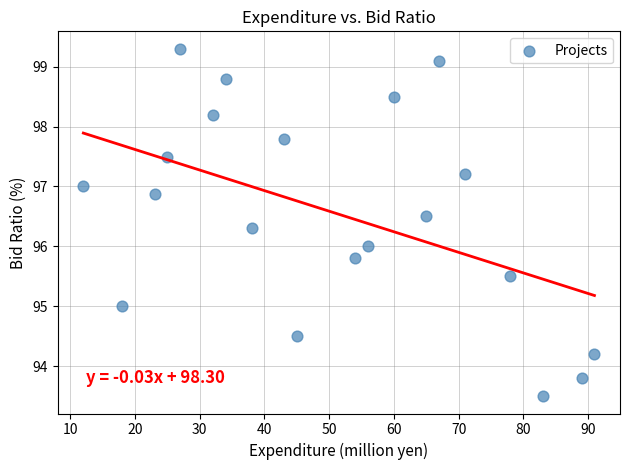

What is the range of X values (max minus min)?

79.0